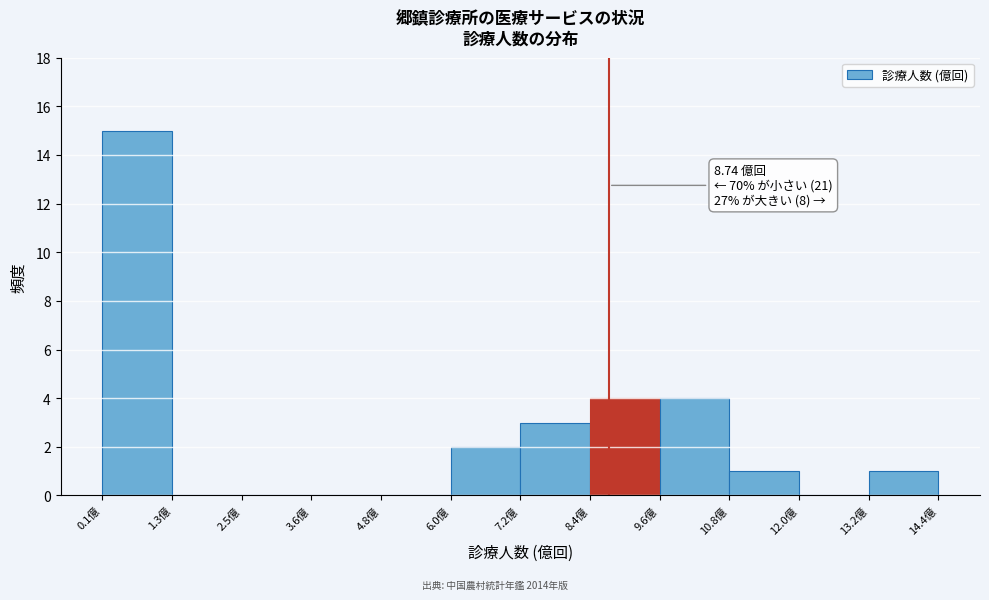

Over which range of the x-axis is the bar tallest?

0.0 to 1.2